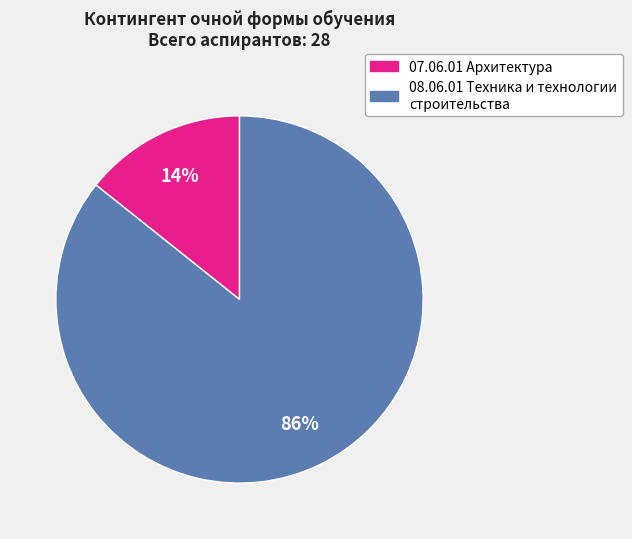

Which slice represents more than half of the pie?

08.06.01 Техника и технологии строительства